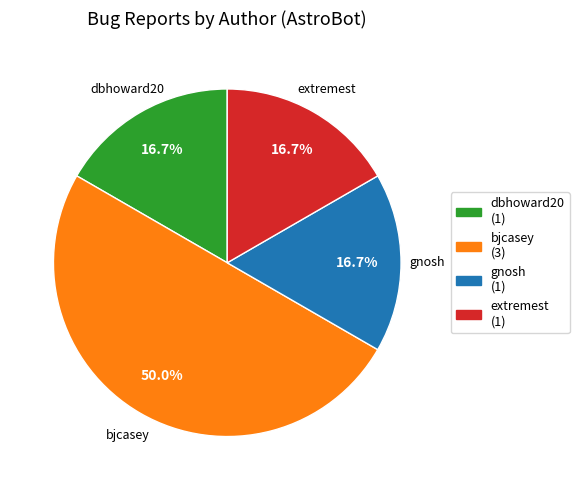

How many slices are in this pie chart?

4